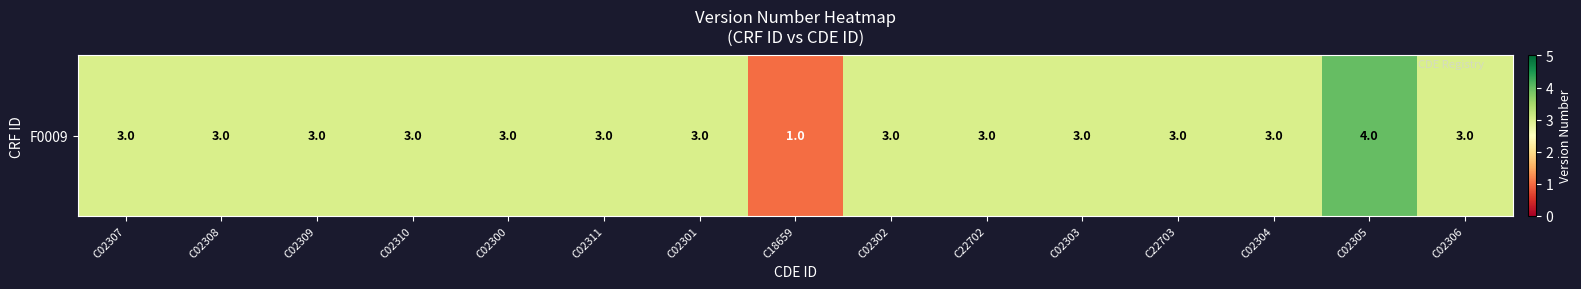

How many data points does each series have?

15